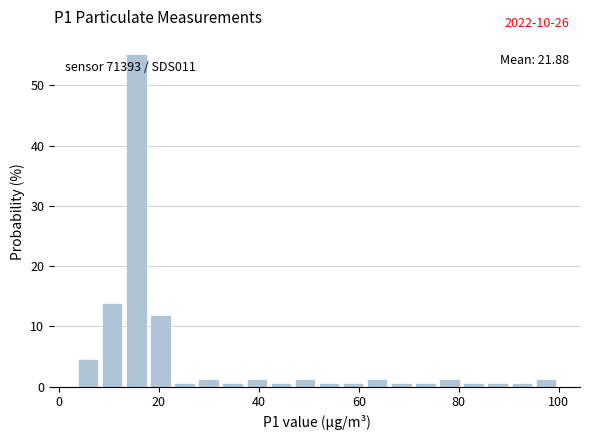

Around what value on the x-axis is the tallest bar? Give the approximate position of its centre, as read against the axis.

16